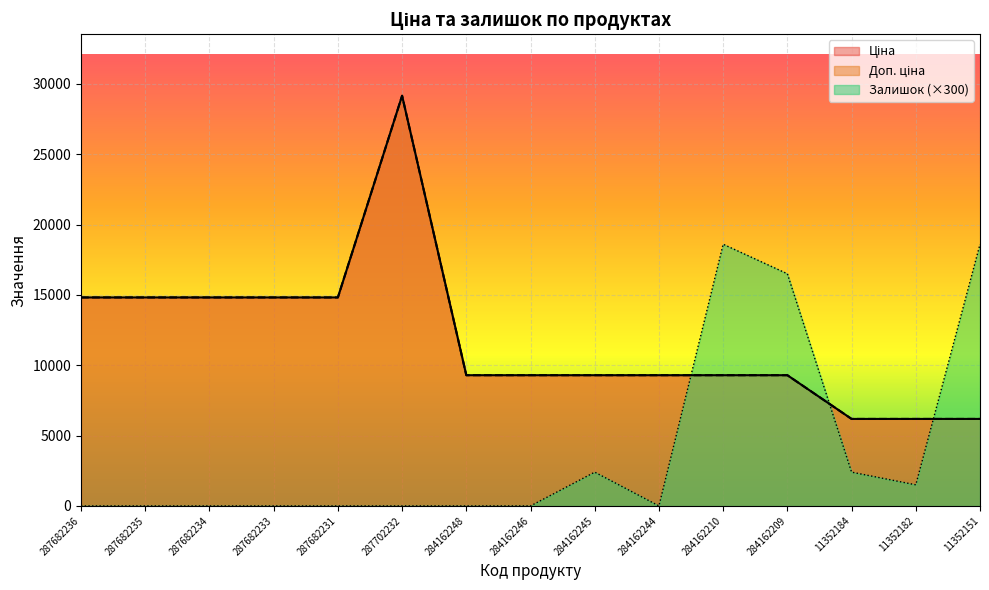

At which label does Залишок reach its peak?

284162210